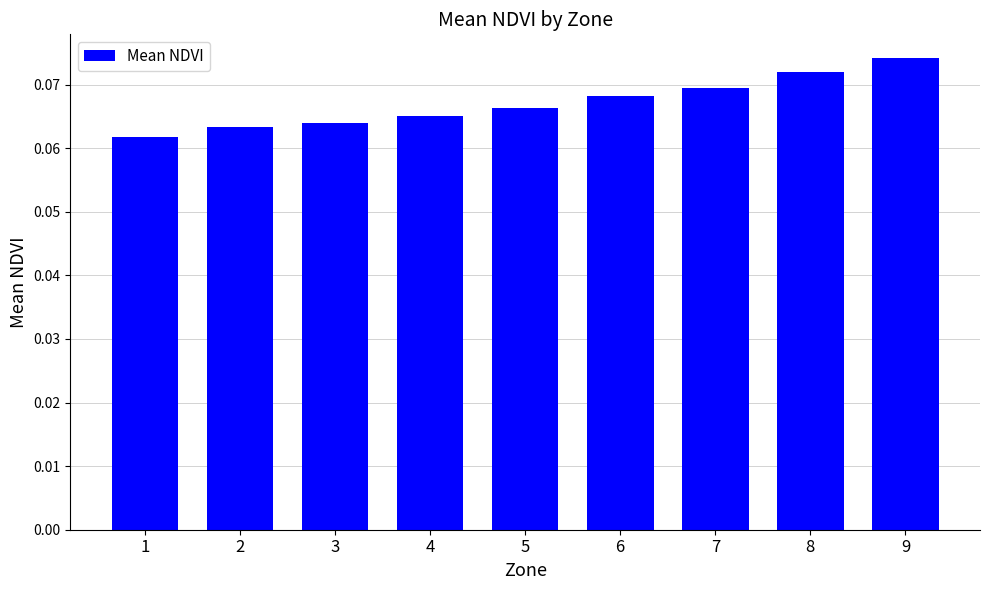

Which category has the highest value across all series?

9